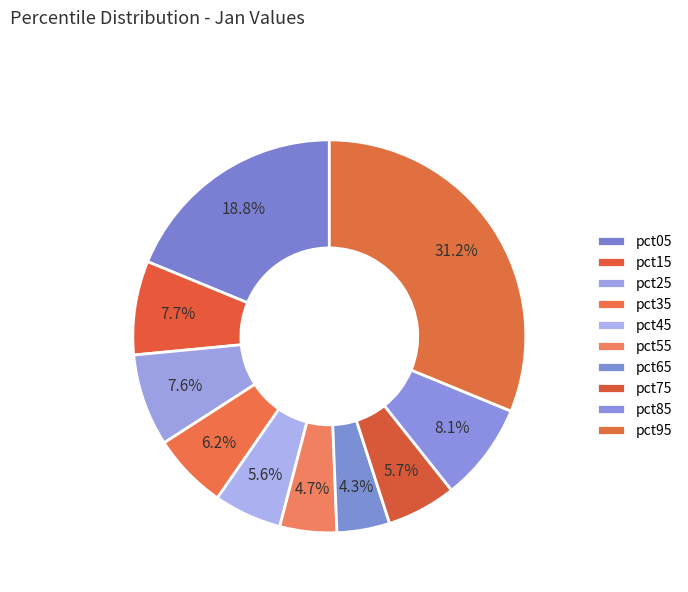

Rank the categories by value from highest to lowest.

pct95, pct05, pct85, pct15, pct25, pct35, pct75, pct45, pct55, pct65